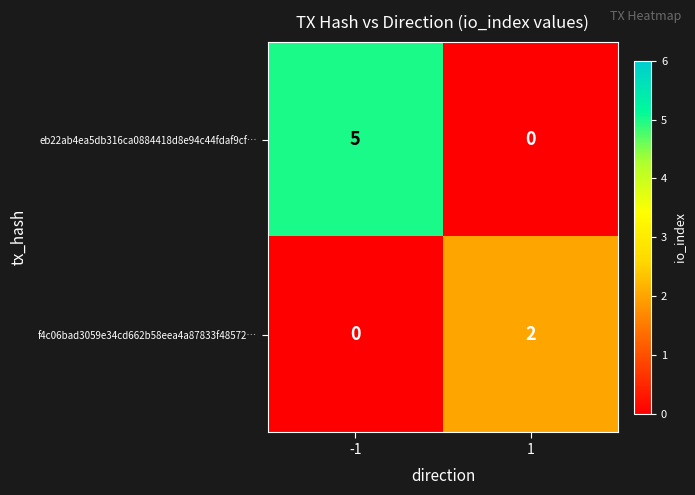

What is the difference between the eb22ab4ea5db316ca0884418d8e94c44fdaf9cf… values at 1 and -1?

5